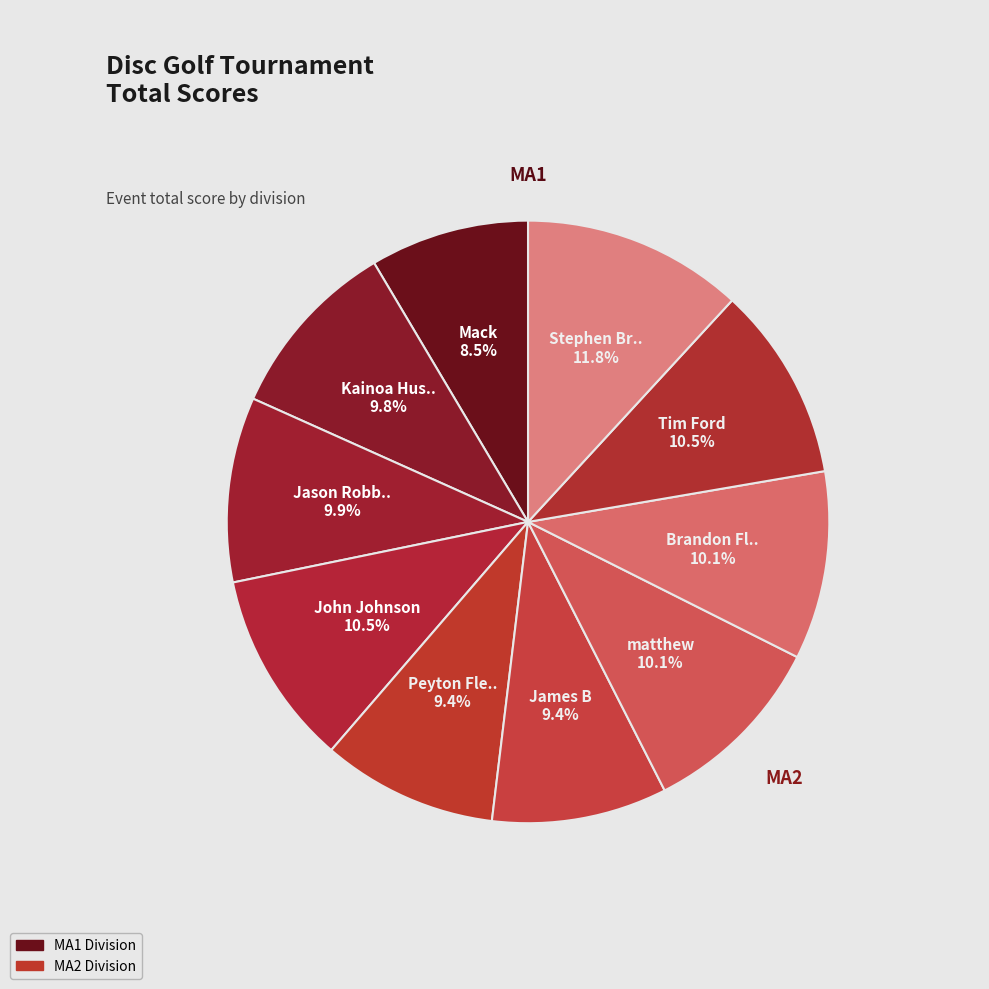

How many slices are in this pie chart?

10